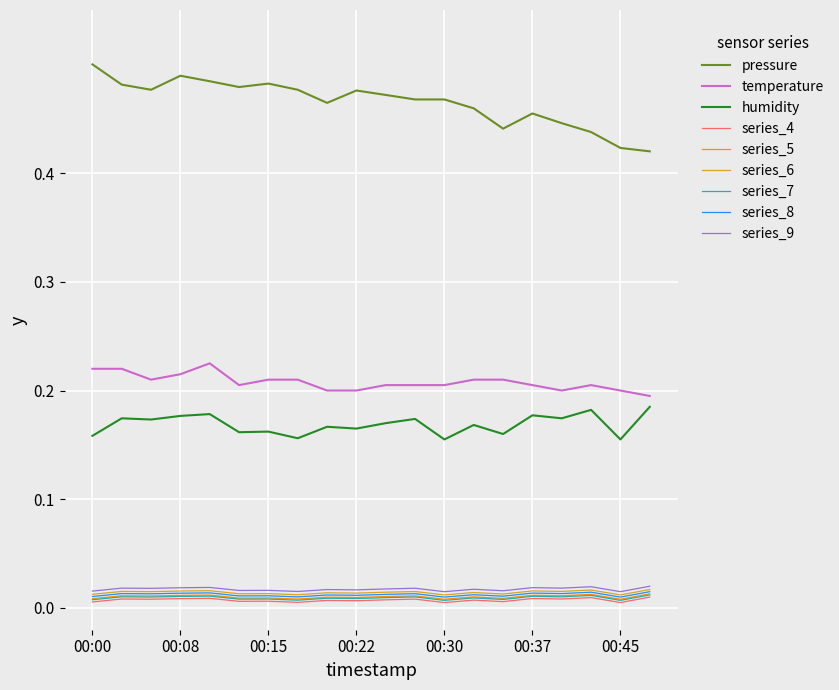

Which series has the largest total across all categories?

pressure